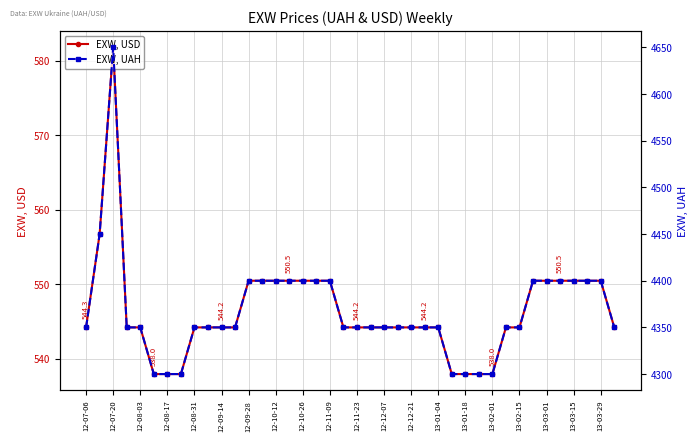

Where is the first local maximum for EXW, USD?

12-07-20